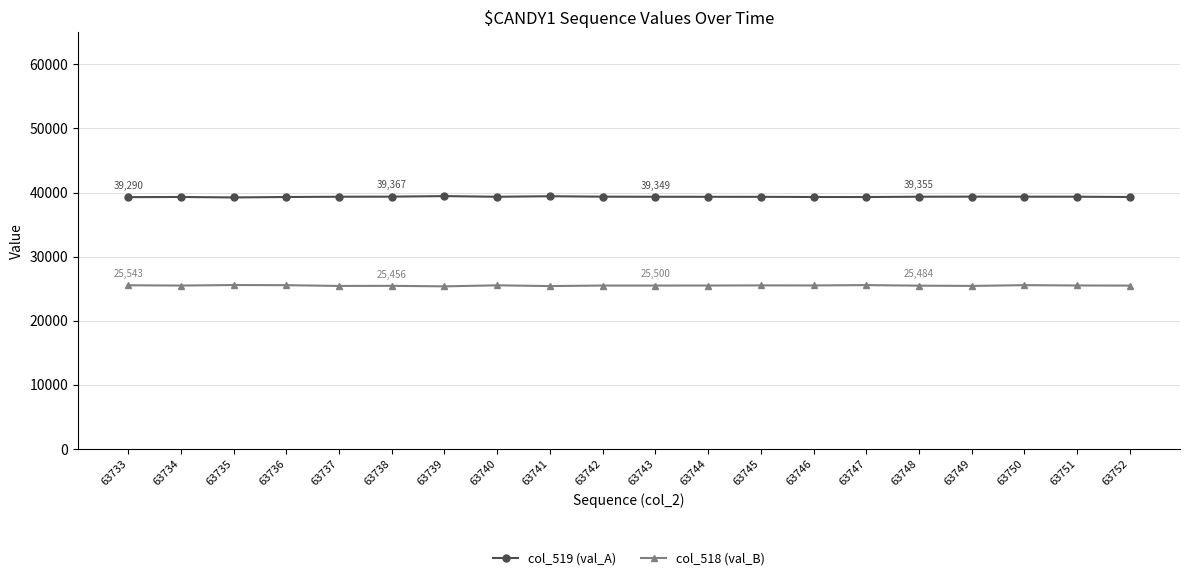

List the series in order of their overall mean, lowest first.

col_518 (val_B), col_519 (val_A)